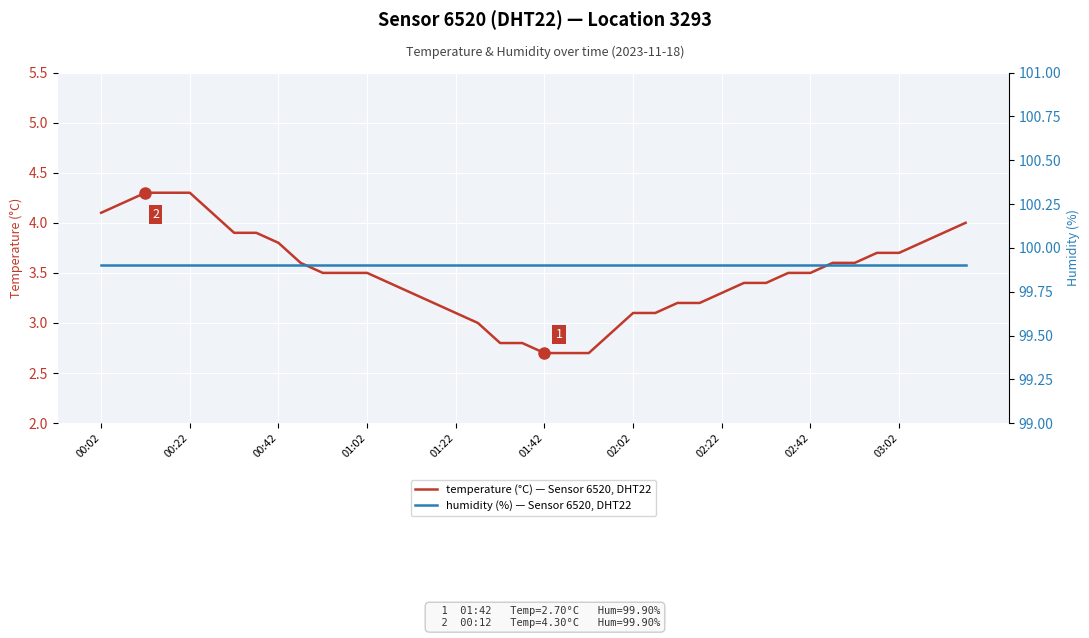

What are all the series names shown in the legend?

temperature (°C) — Sensor 6520, DHT22, humidity (%) — Sensor 6520, DHT22